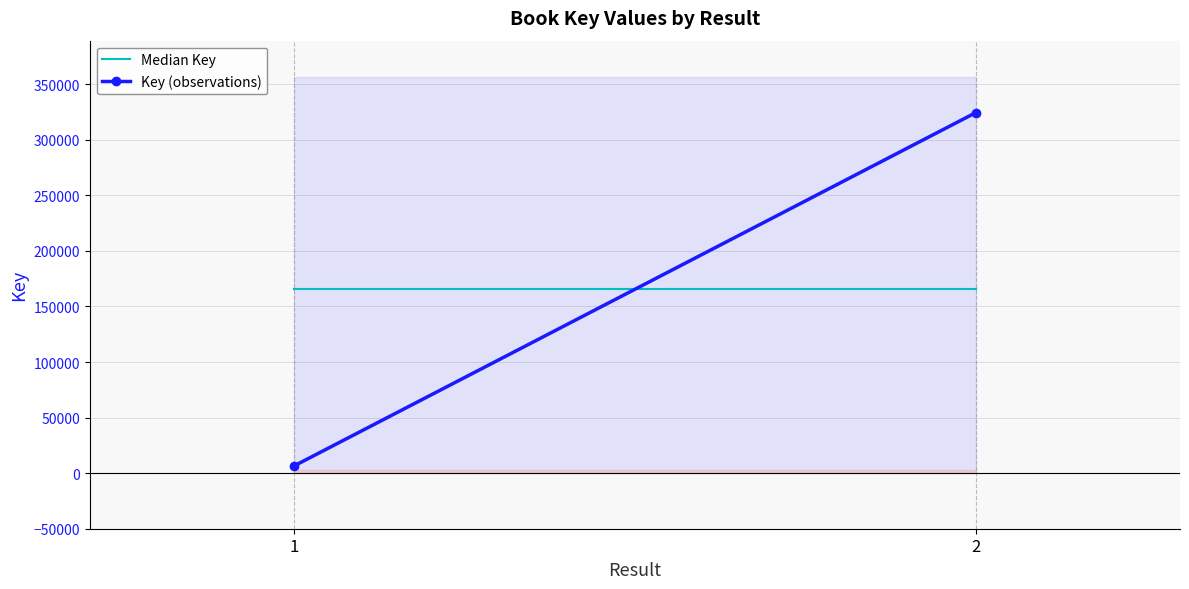

What is the average value of the Key (observations) series?

165426